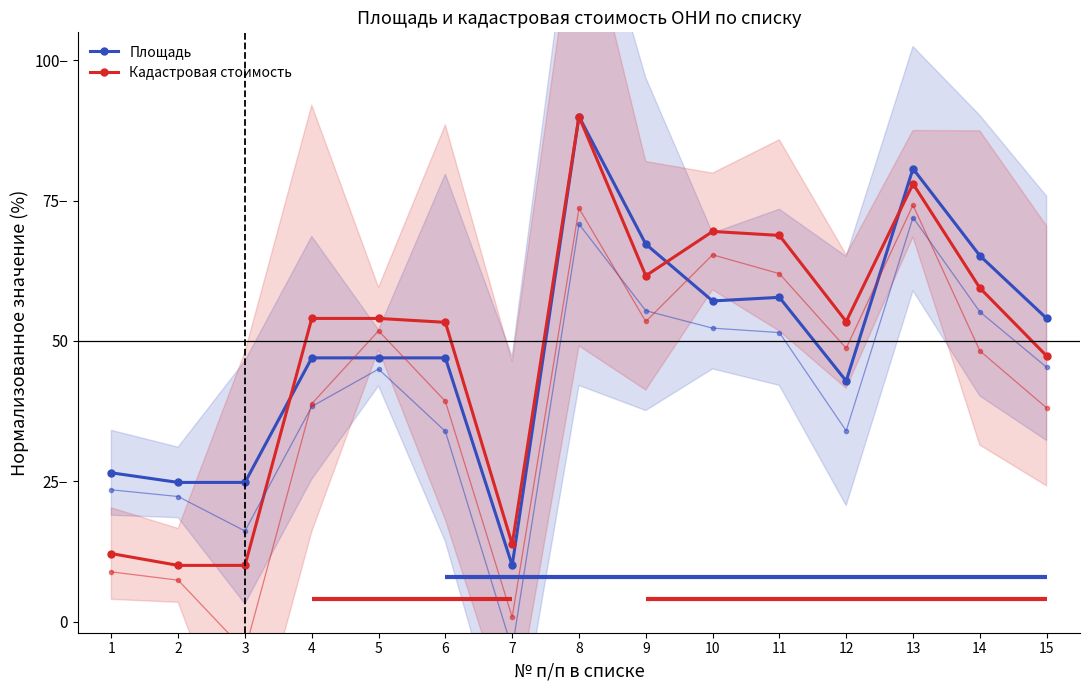

What is the approximate value of Кадастровая стоимость at 4?

54.0